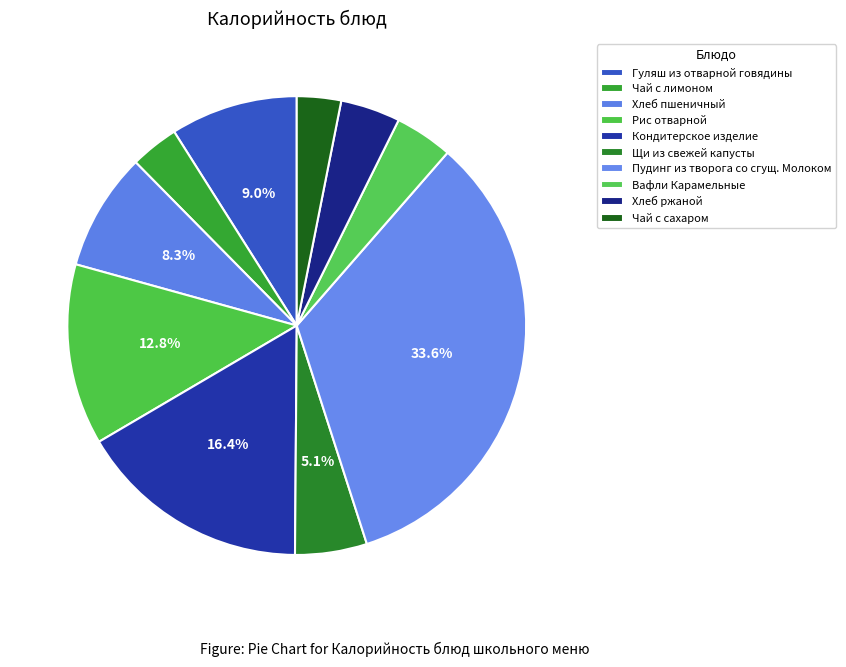

Which category has the biggest portion of the pie?

Пудинг из творога со сгущ. Молоком